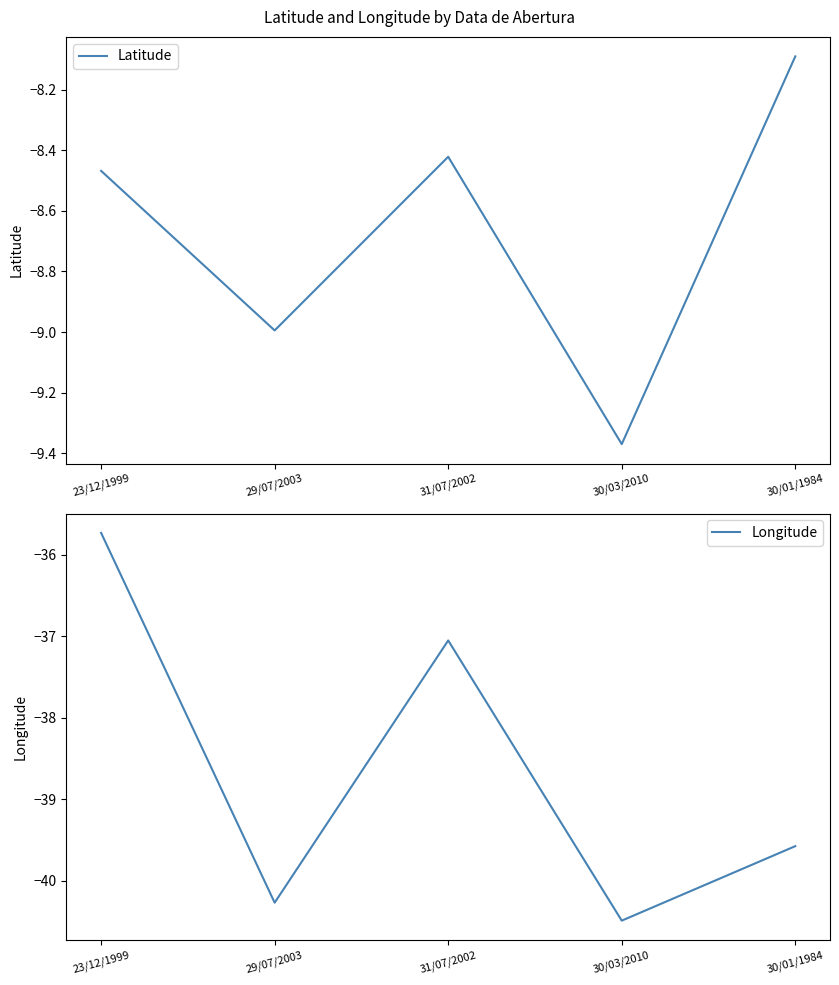

Where is Latitude nearest to the value -8?

30/01/1984